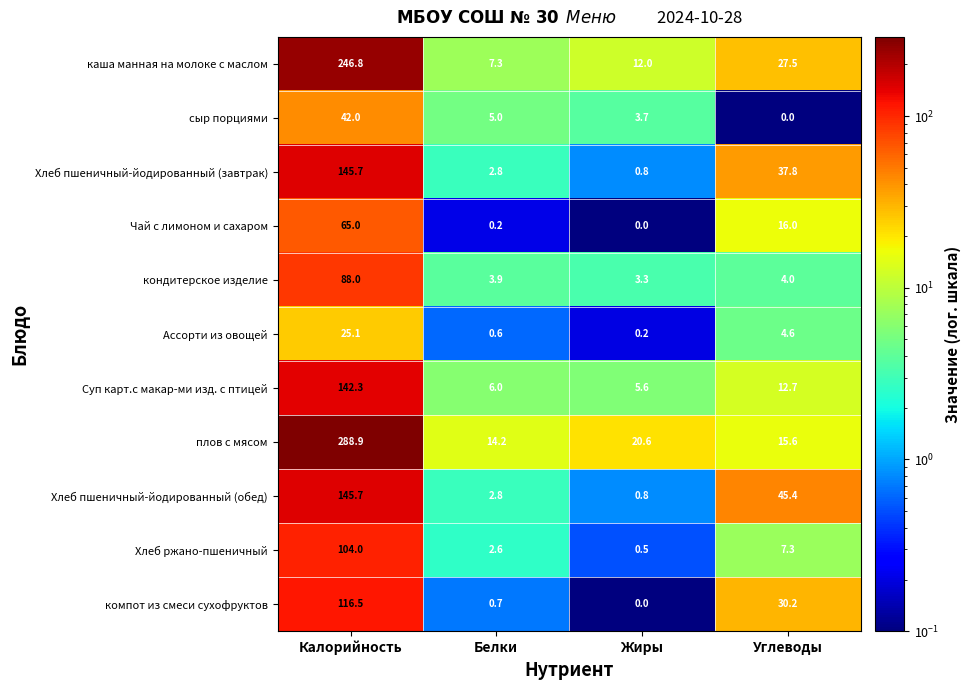

What is the total value across all series at Углеводы?

201.1